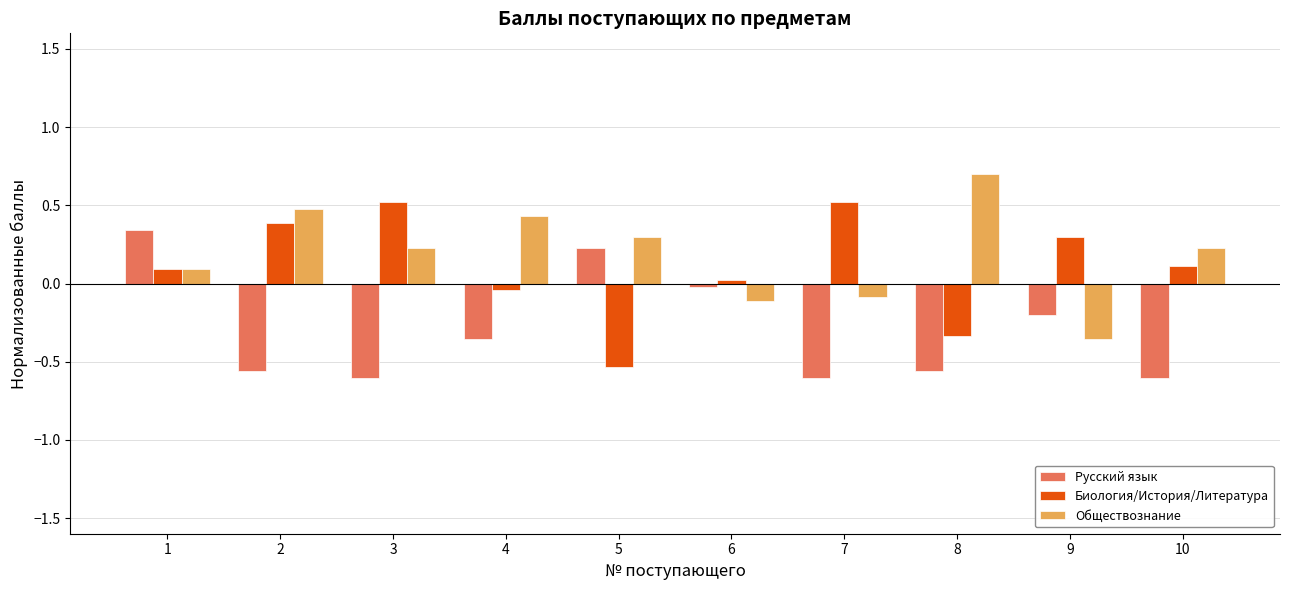

The value of Биология/История/Литература at 2 is 0.1. True or false?

False